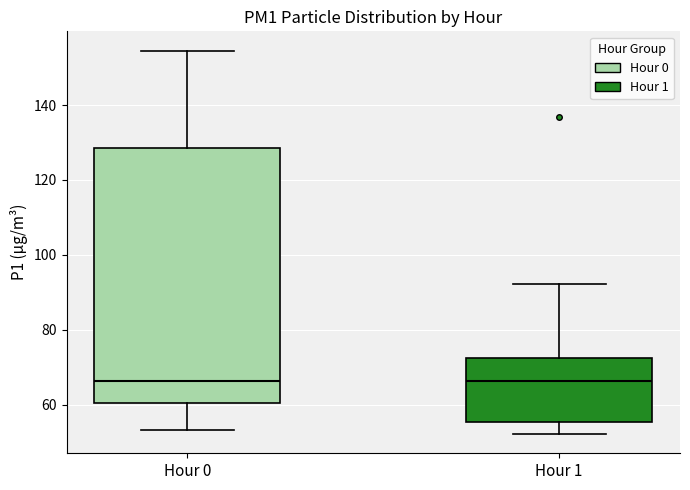

Where does the lower whisker of the box for Hour 0 end on the y-axis? The values are not printed on the chart, so give them approximately, as read against the axis.

54